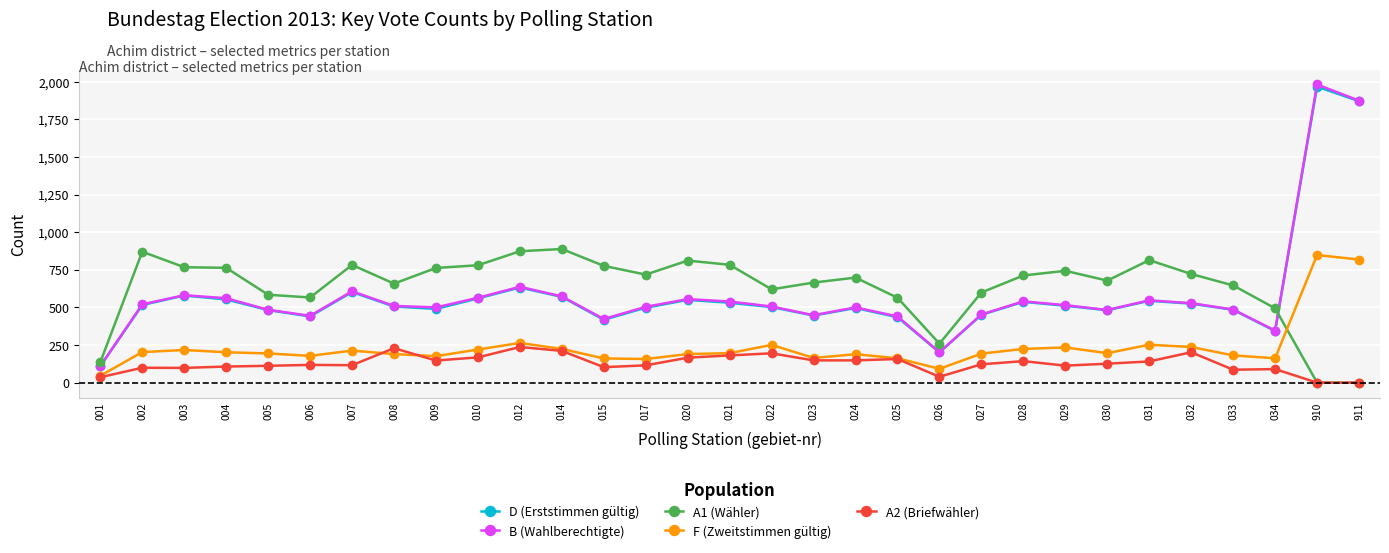

After their last crossing, which series has the higher values: A1 (Wähler) or D (Erststimmen gültig)?

D (Erststimmen gültig)